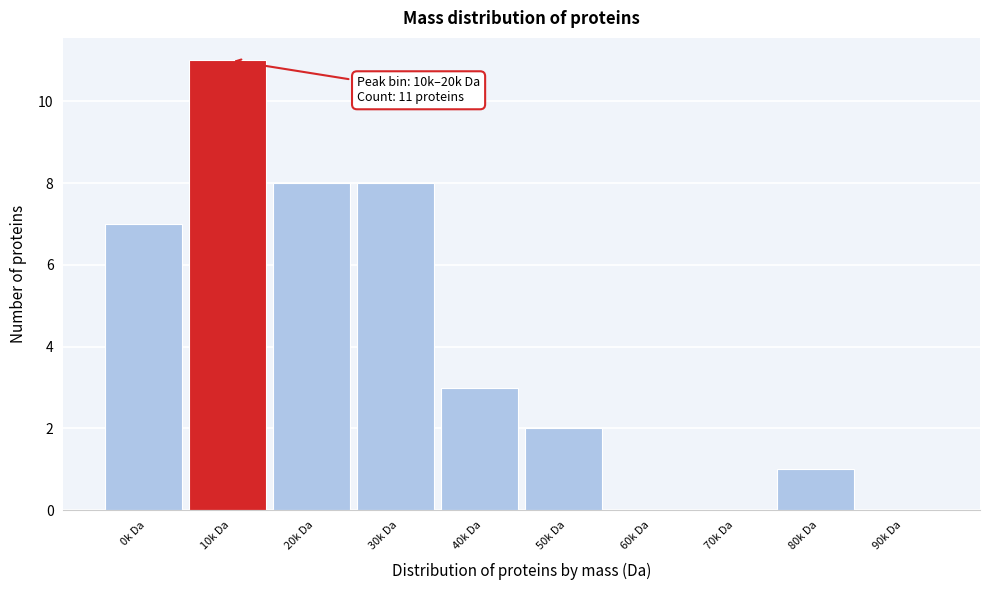

Reading left to right, list all the values displayed in this chart.

0k Da=7	10k Da=11	20k Da=8	30k Da=8	40k Da=3	50k Da=2	60k Da=0	70k Da=0	80k Da=1	90k Da=0